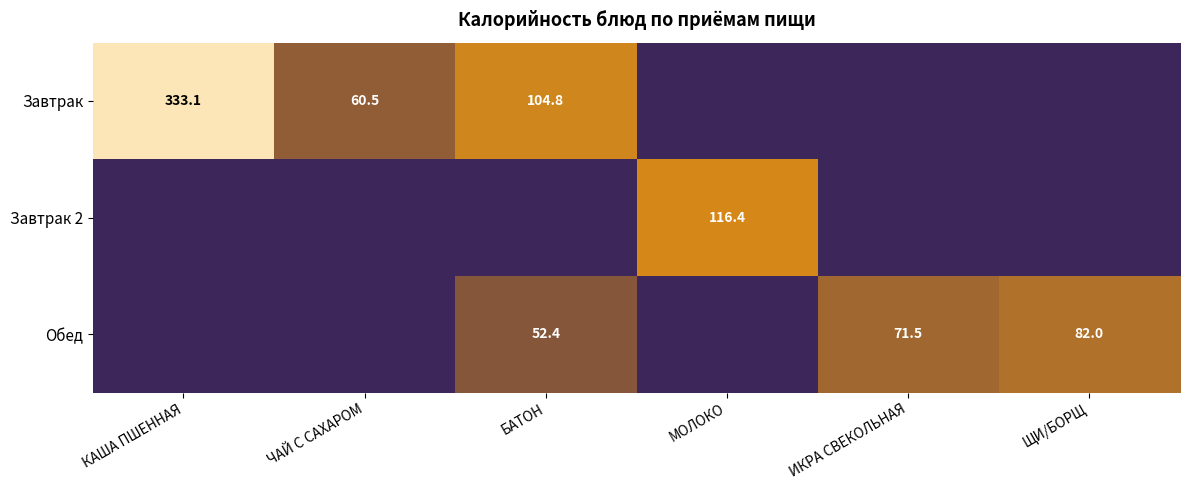

The Завтрак series shows 60.5 at ЧАЙ С САХАРОМ. True or false?

True